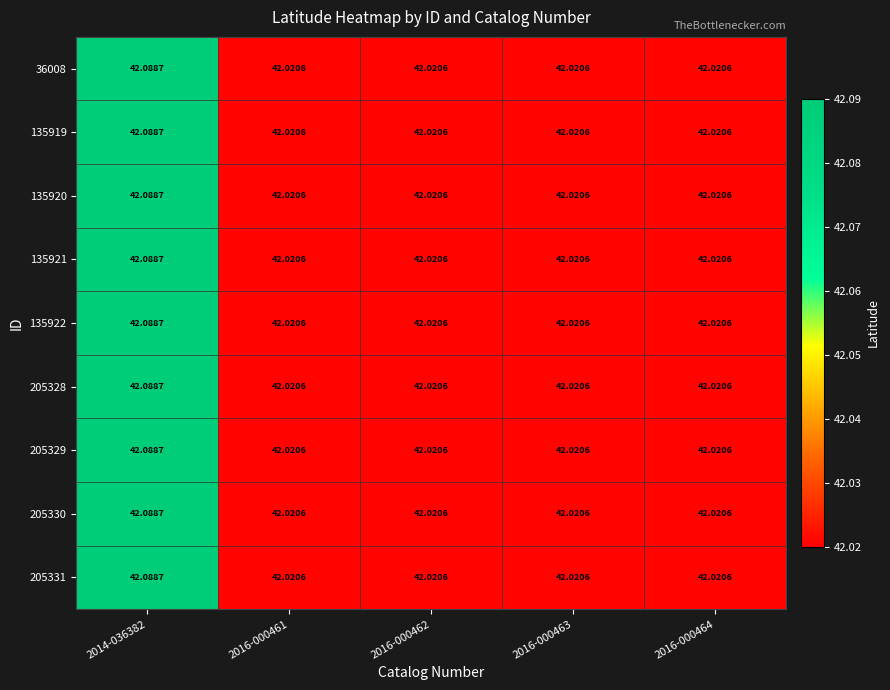

At how many categories does at least one series exceed 42?

5